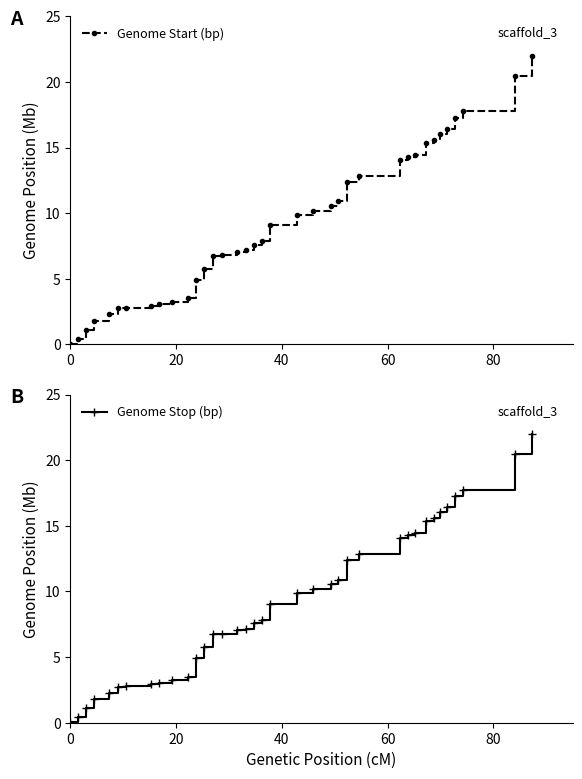

True or false: Genome Stop (bp) has a value of 0.7 at 40.

False